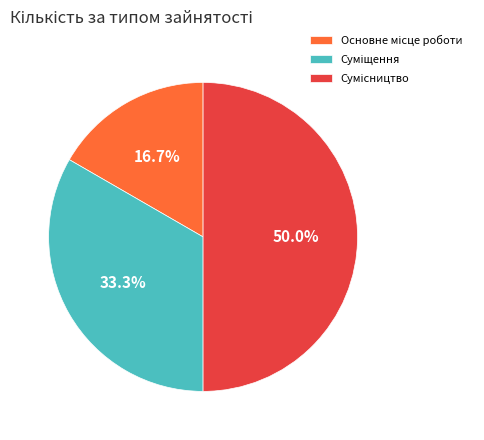

Count the number of slices in the pie.

3